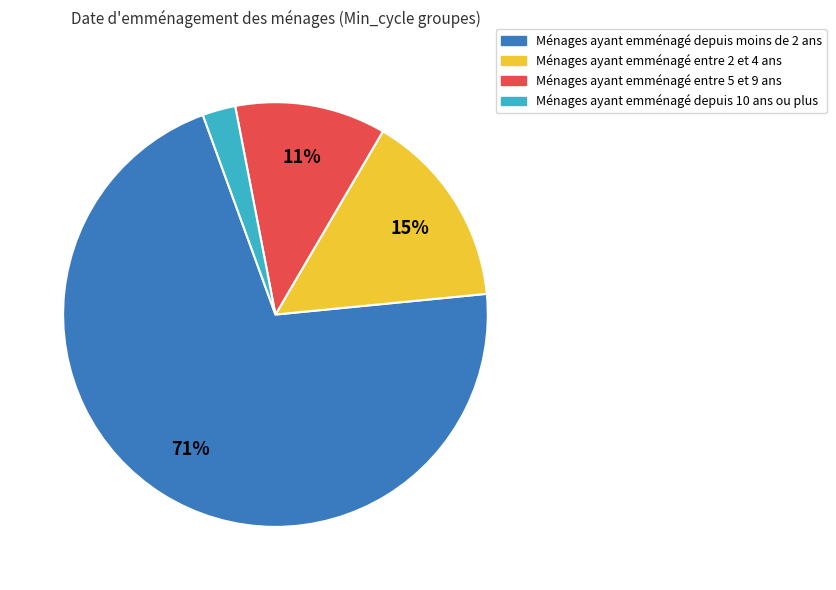

Which slice is the largest?

Ménages ayant emménagé depuis moins de 2 ans